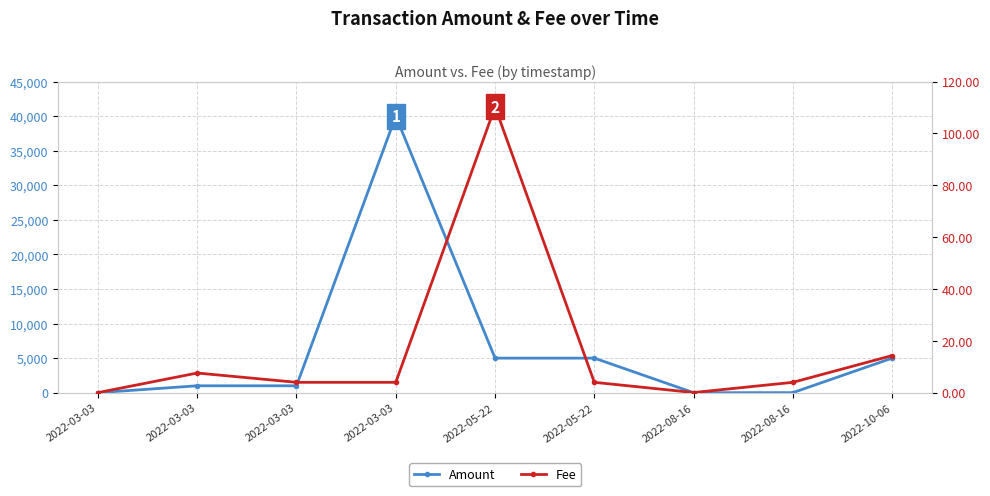

List the labels in order of Amount value, largest first.

2022-03-03, 2022-05-22, 2022-05-22, 2022-10-06, 2022-03-03, 2022-03-03, 2022-08-16, 2022-08-16, 2022-03-03